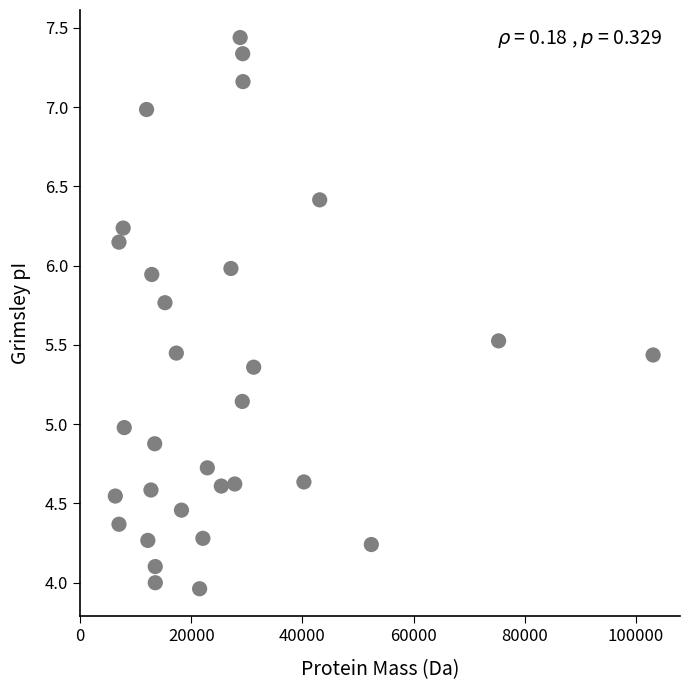

What is the range of X values (max minus min)?

96766.9